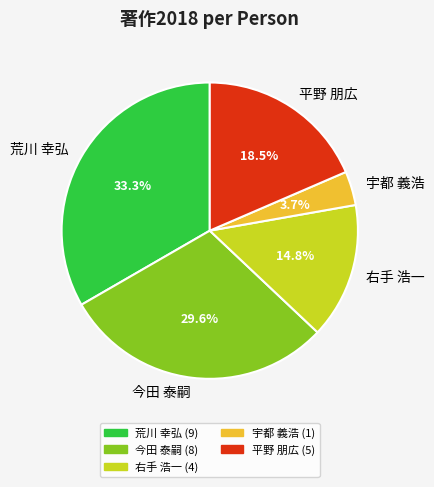

How many slices are in this pie chart?

5